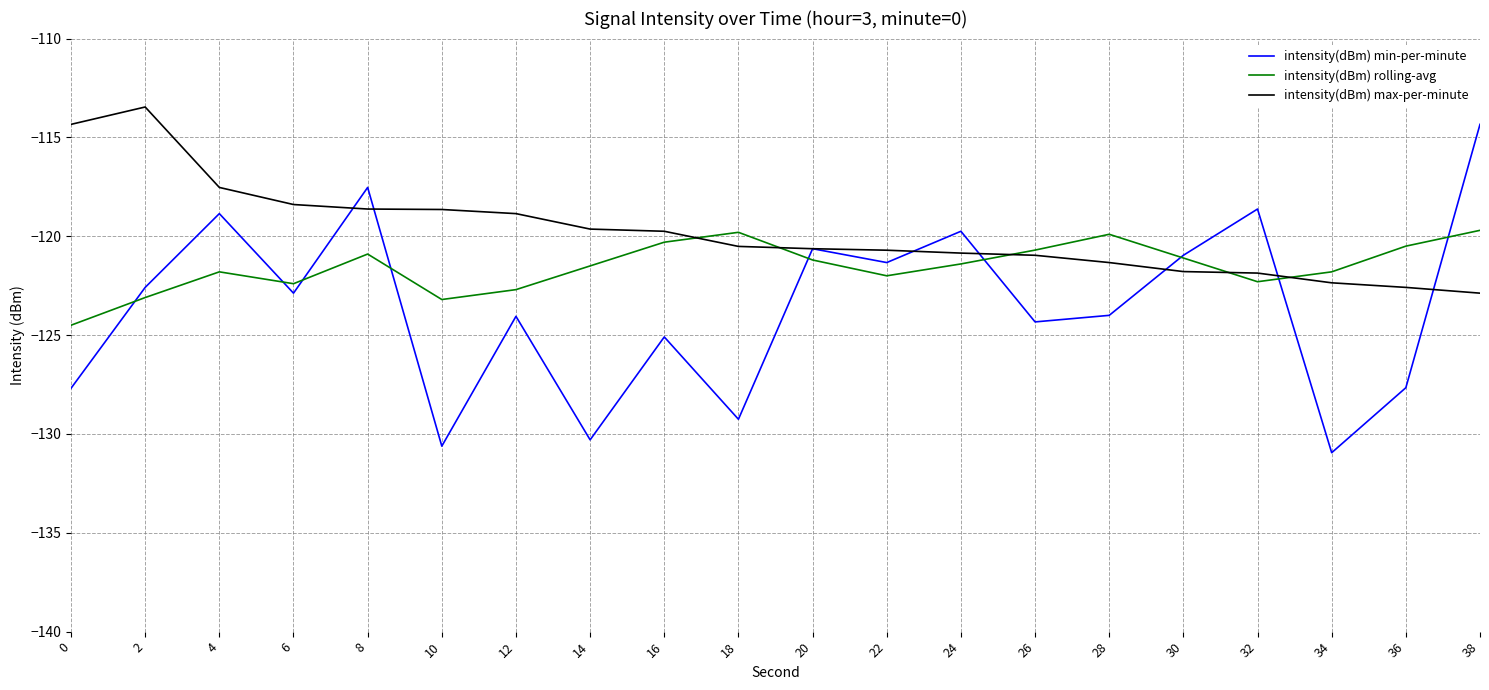

At which category does the chart reach its minimum across all series?

34